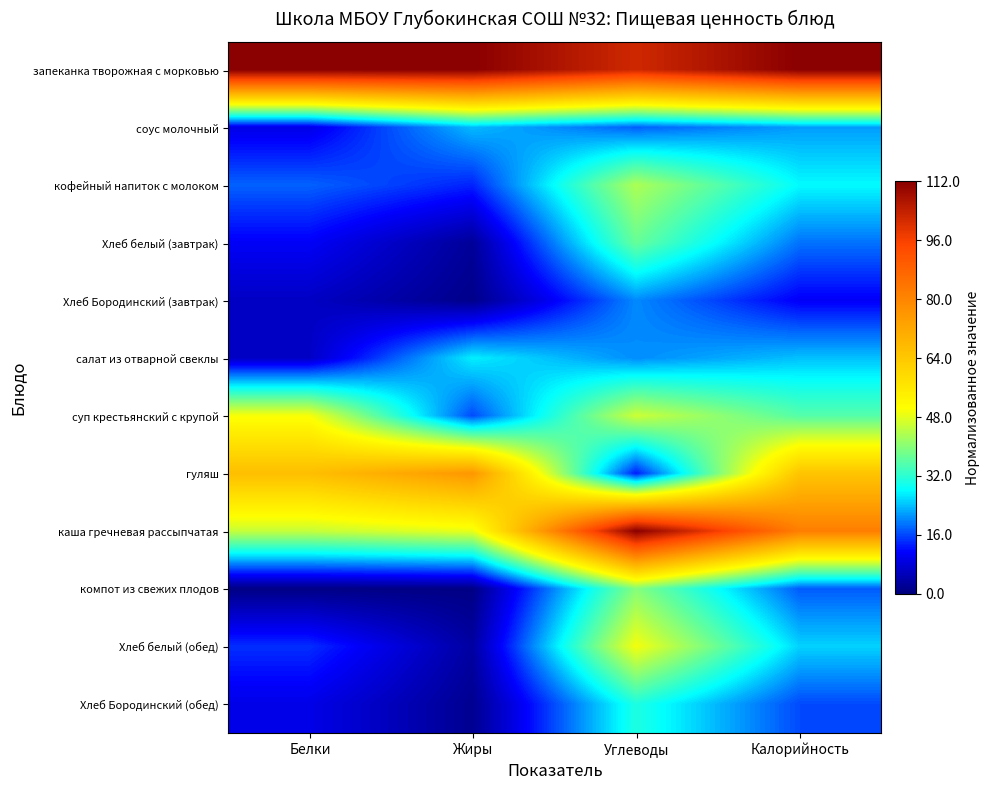

What is the total value across all series at Углеводы?

532.0